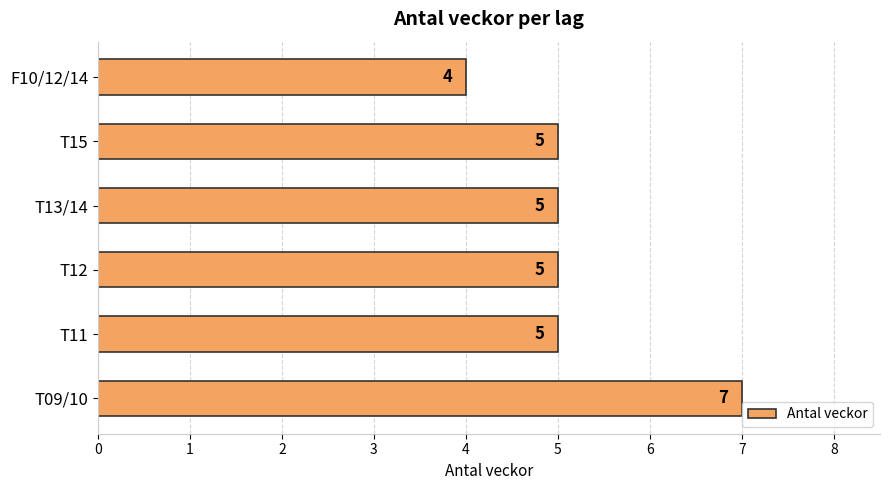

How many categories are shown in the chart?

6